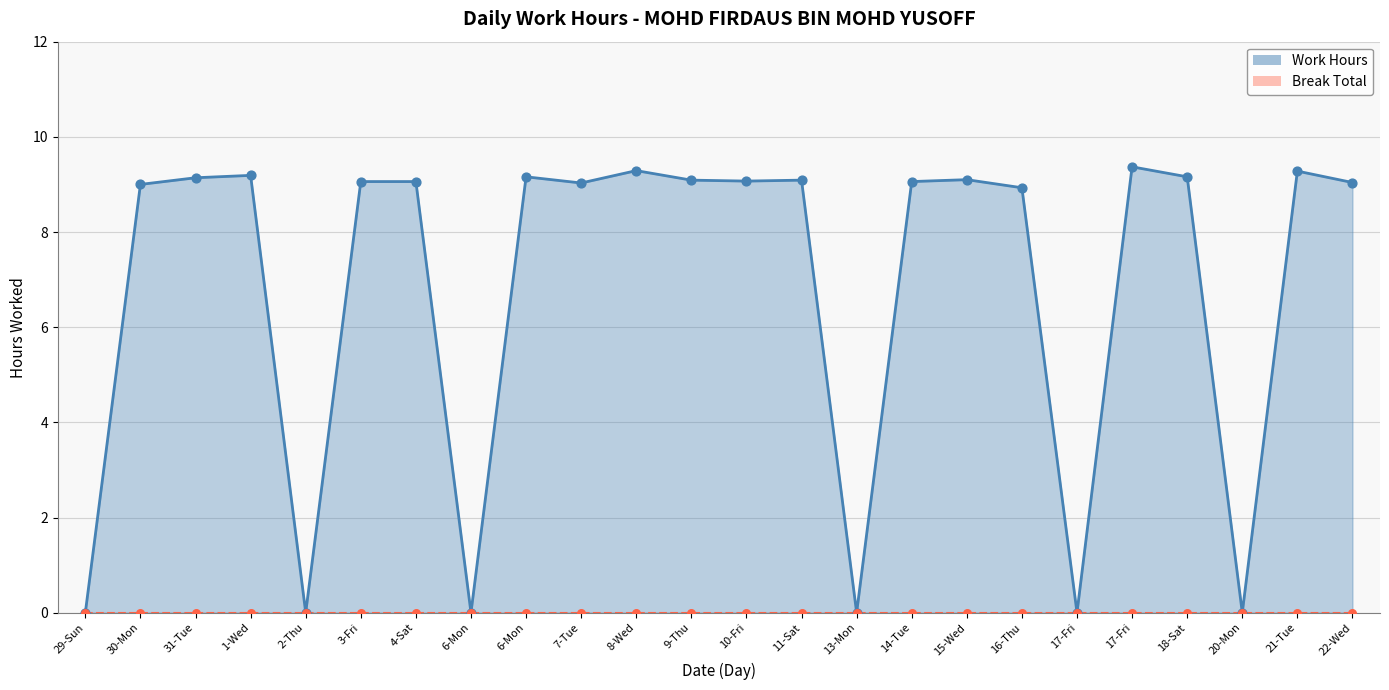

What is the change in value from 4-Sat to 6-Mon?

+0.1